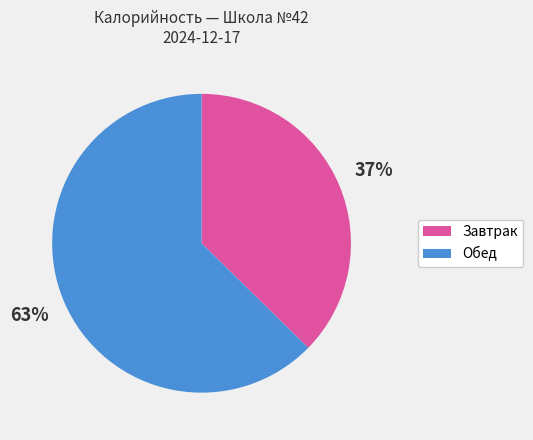

Is there a majority slice in this chart?

Yes